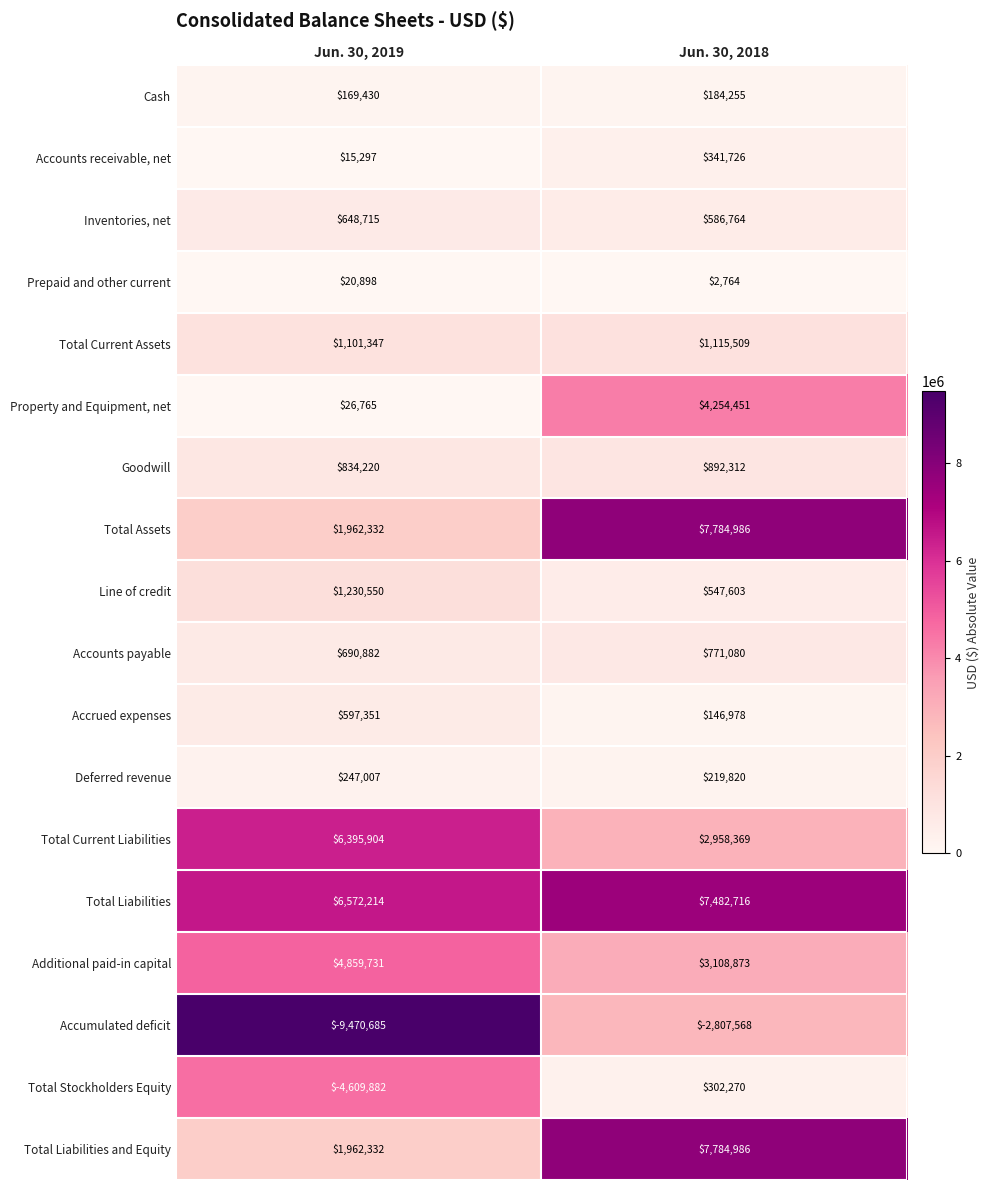

What is the smallest value displayed?

-9470685